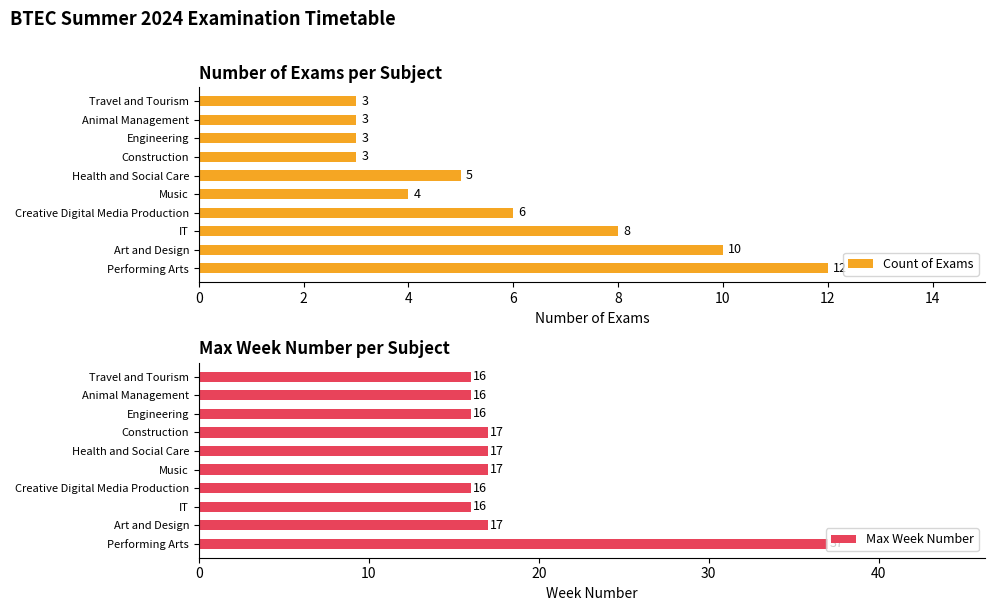

The value of Count of Exams at Art and Design is 10. True or false?

True